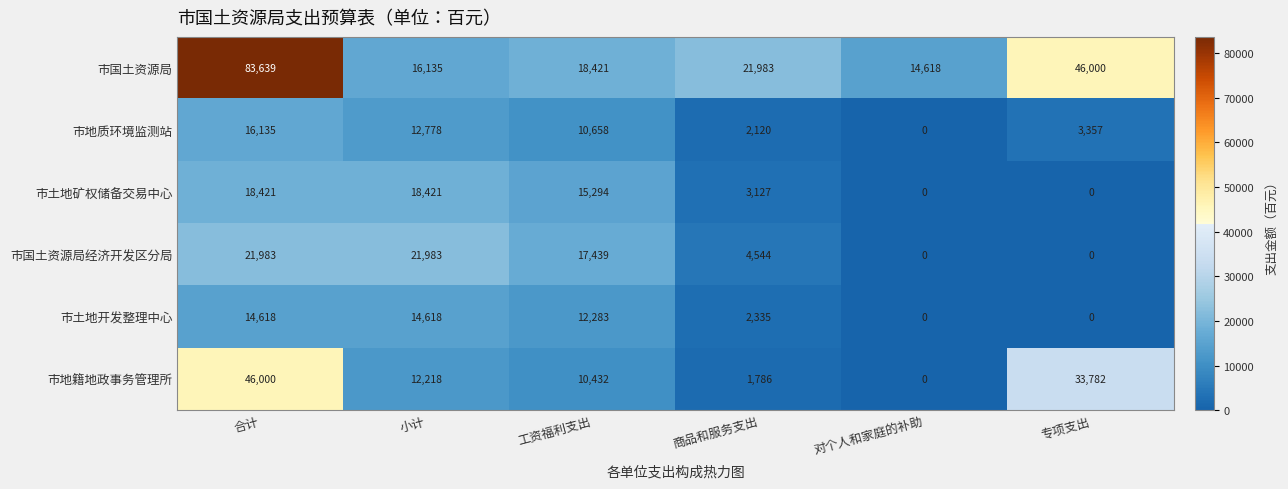

At which category is the sum across all series the highest?

合计